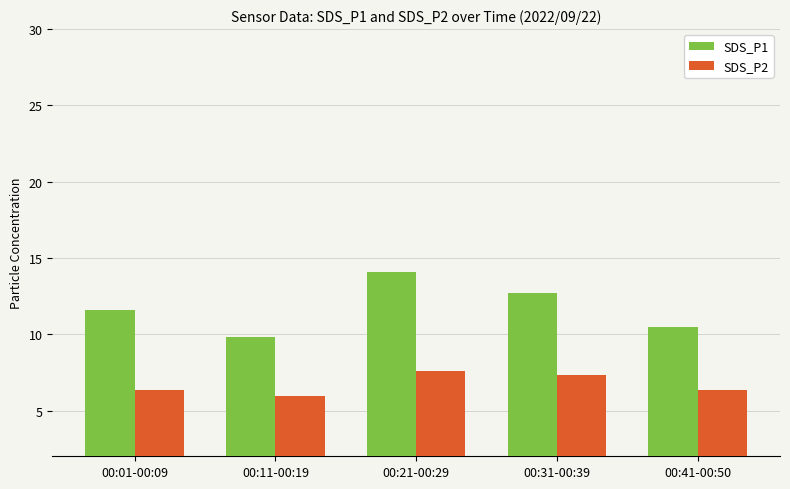

Rank the series at 00:31-00:39 from highest to lowest value.

SDS_P1, SDS_P2